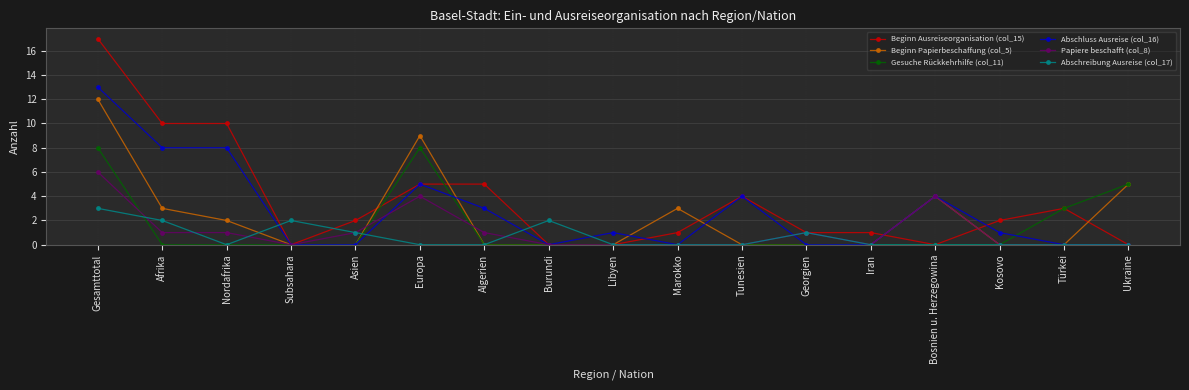

True or false: Beginn Ausreiseorganisation (col_15) has more than 1 points higher than both neighbors.

True